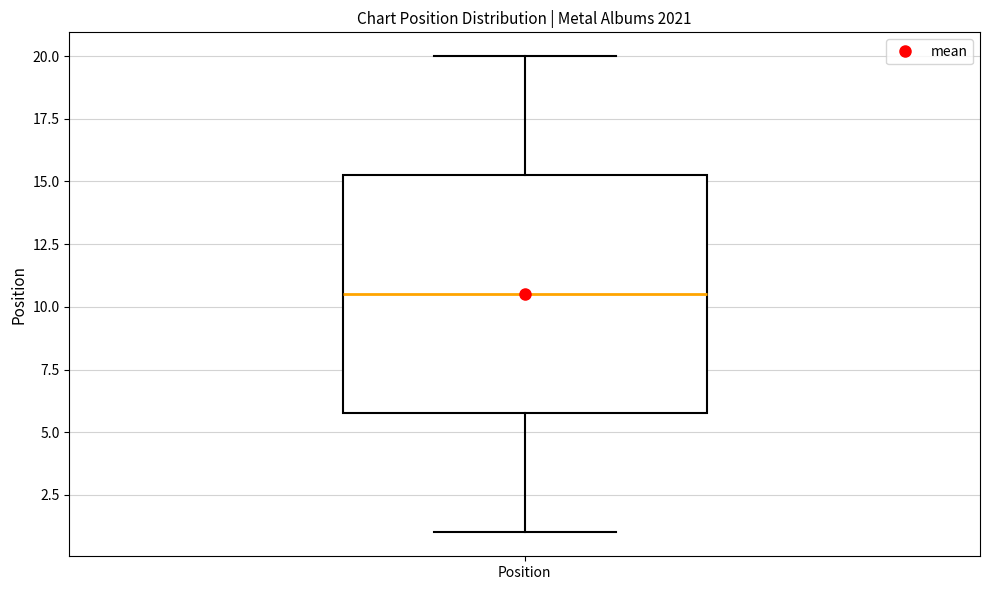

Transcribe this box plot: give where the median line is, the range the box spans, and where the two whiskers end, as read against the y-axis. The values are not printed on the chart, so give them approximately, as read against the axis.

median 10.5, box 6.0 to 15.5, whiskers 1.0 to 20.0